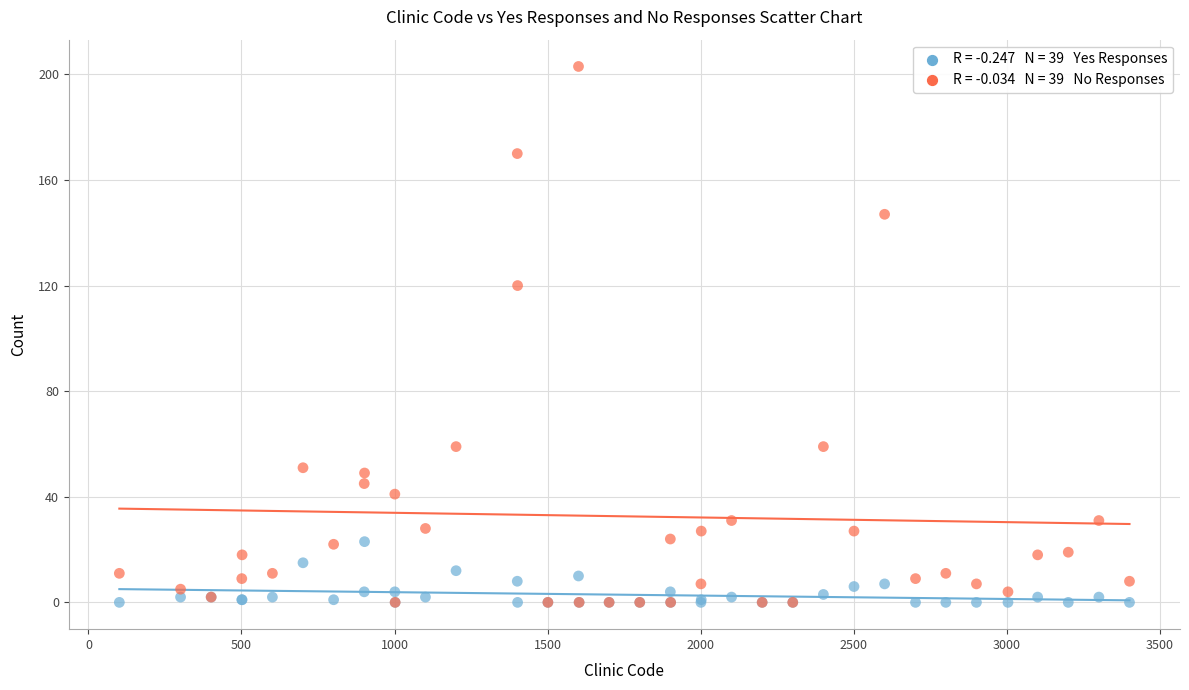

Across all series, what Y value is closest to 101?

120